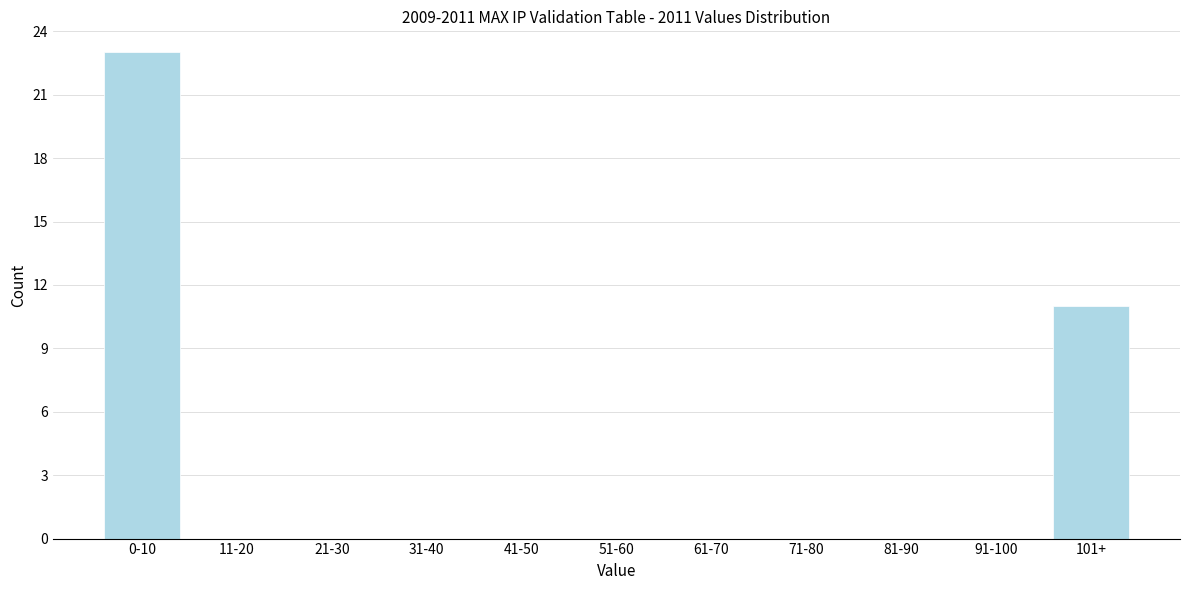

Reading left to right, what are all the values shown in this chart?

0-10=23	11-20=0	21-30=0	31-40=0	41-50=0	51-60=0	61-70=0	71-80=0	81-90=0	91-100=0	101+=11